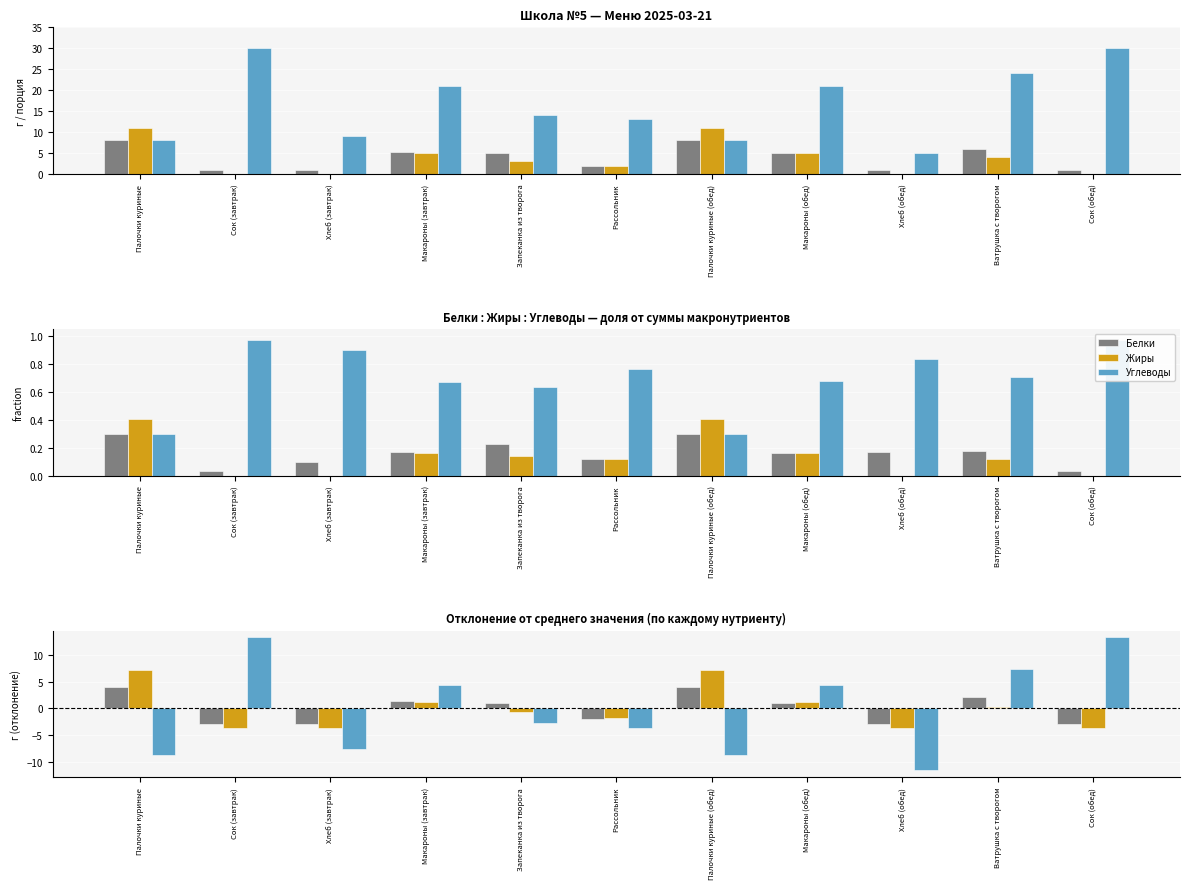

Is the value of Жиры at Ватрушка с творогом greater than the value of Углеводы at Ватрушка с творогом?

No